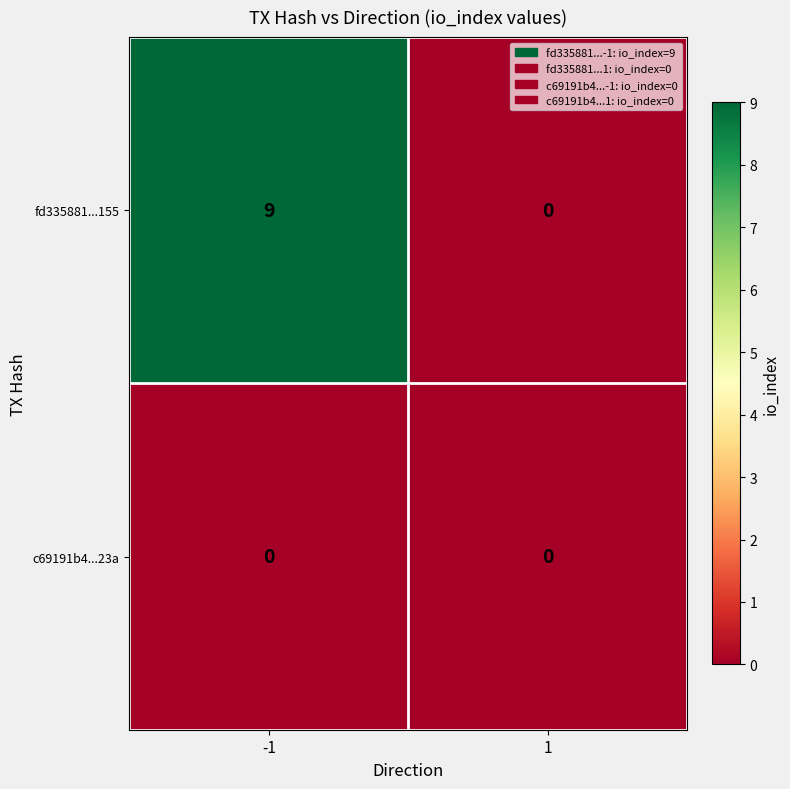

The c69191b4...23a series shows 0 at 1. True or false?

True